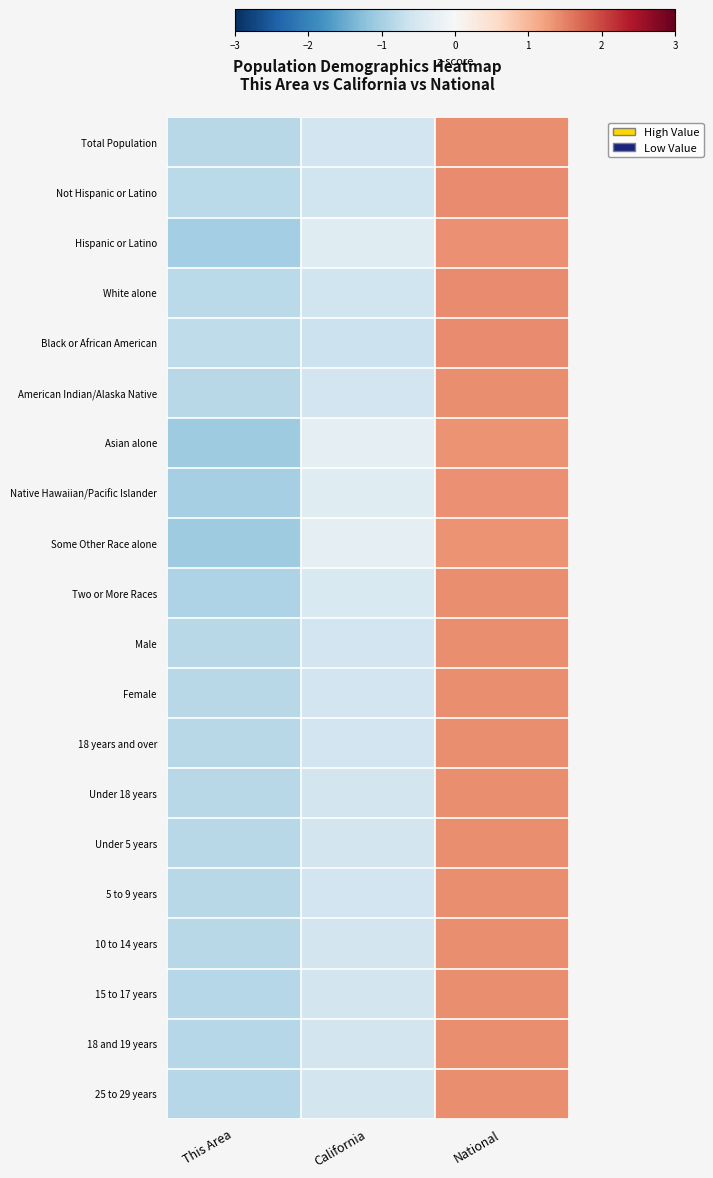

Which label corresponds to the smallest value in the chart?

This Area